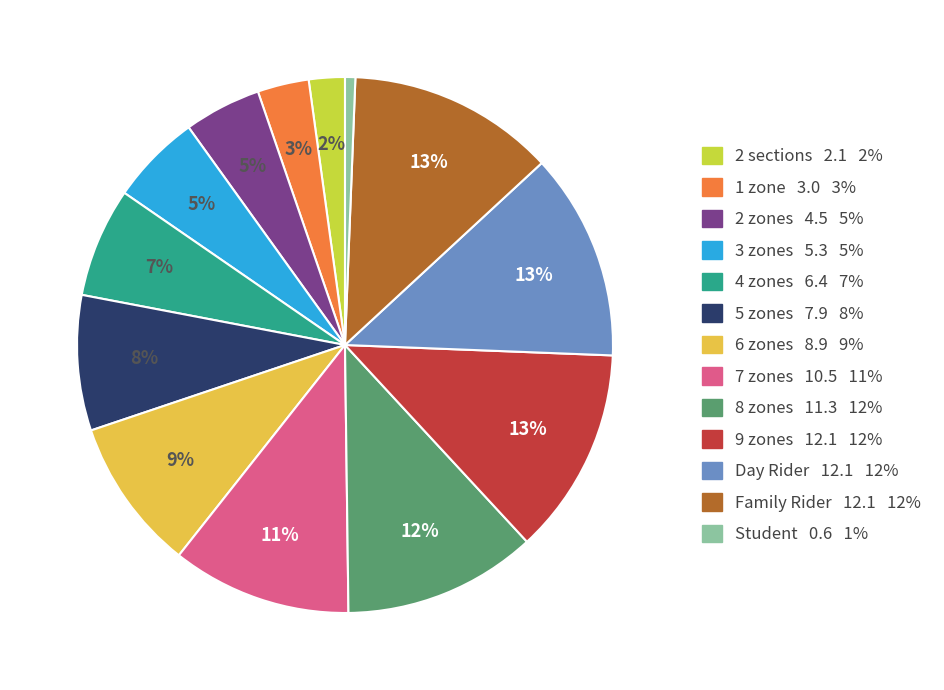

To the nearest percent, what percentage of the pie is 3 zones?

5%